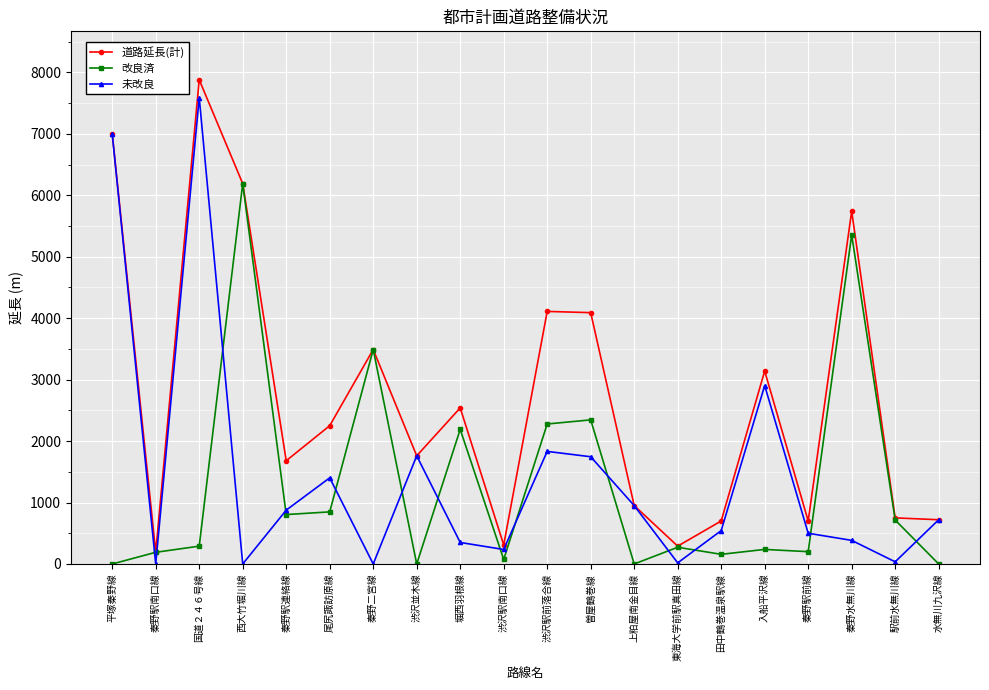

Is it true that 改良済 equals 848 at 尾尻諏訪原線?

True